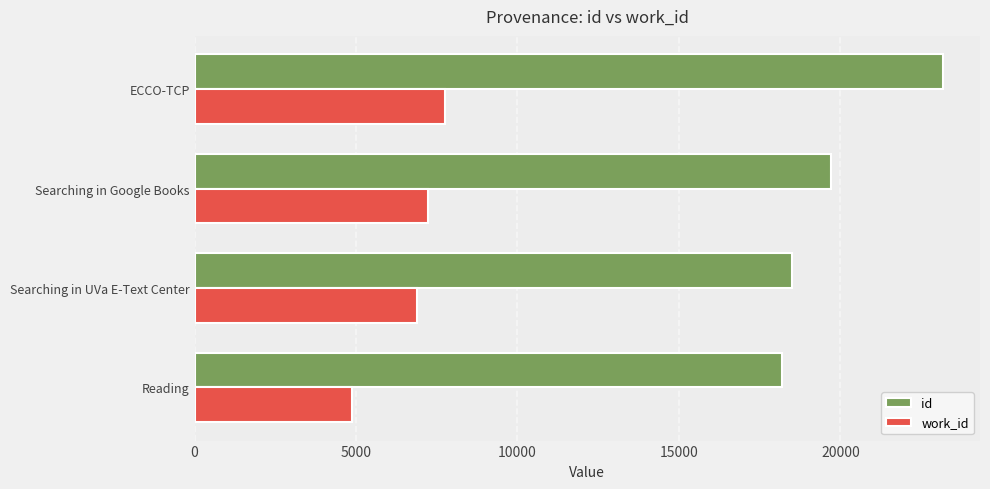

What is the sum of all id values?

79564